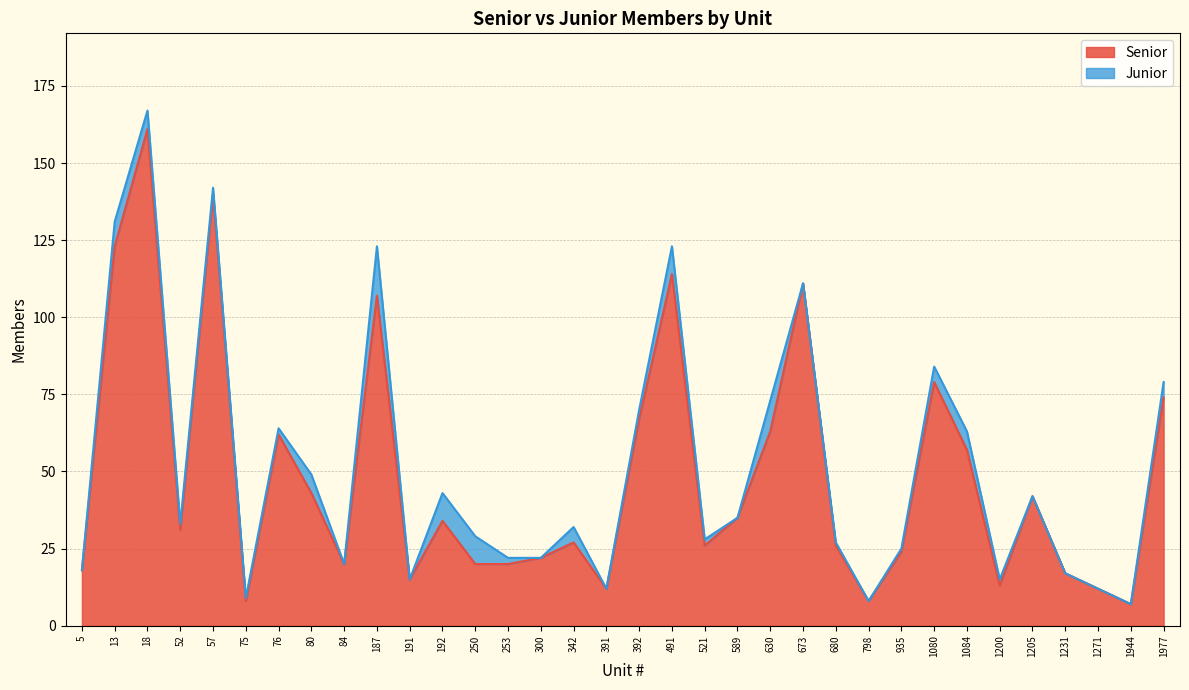

List the labels in order of value, smallest first.

1944, 75, 798, 391, 1271, 1200, 191, 1231, 5, 84, 250, 253, 300, 935, 521, 680, 342, 52, 192, 589, 1205, 80, 1084, 76, 630, 392, 1977, 1080, 187, 673, 491, 13, 57, 18